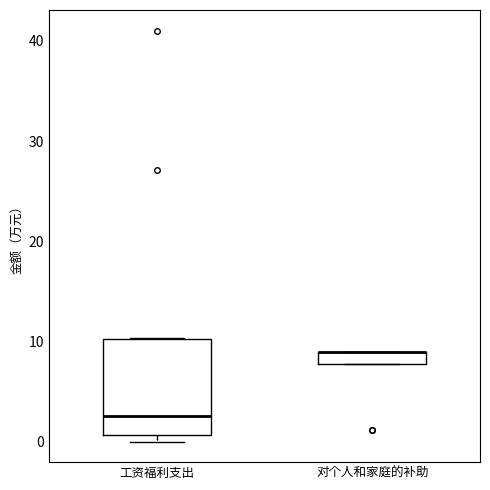

Where does the median line of the box for 工资福利支出 sit on the y-axis? The values are not printed on the chart, so give them approximately, as read against the axis.

3